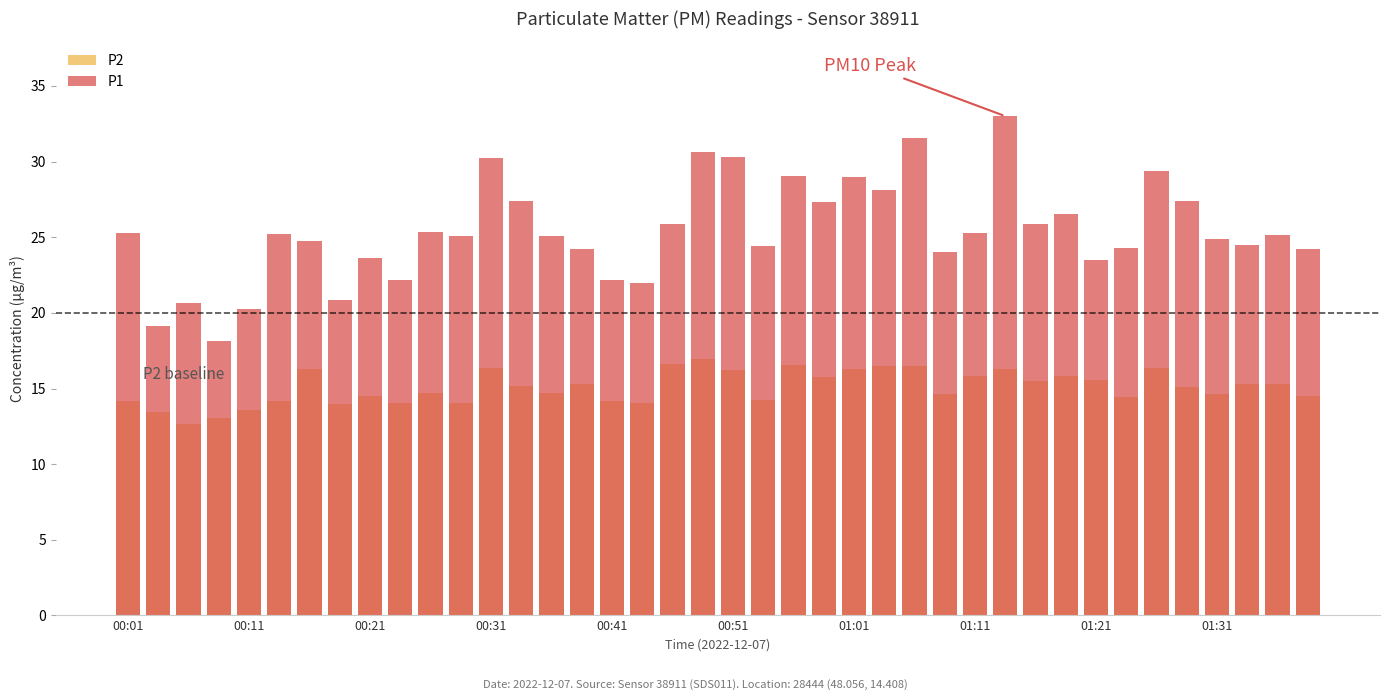

The P2 series shows 9.7 at 17. True or false?

False